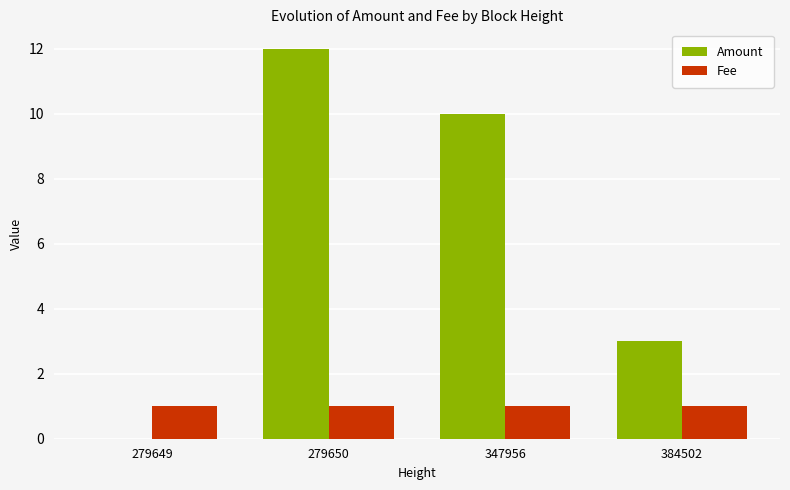

Is the value of Fee at 279649 greater than the value of Amount at 279650?

No